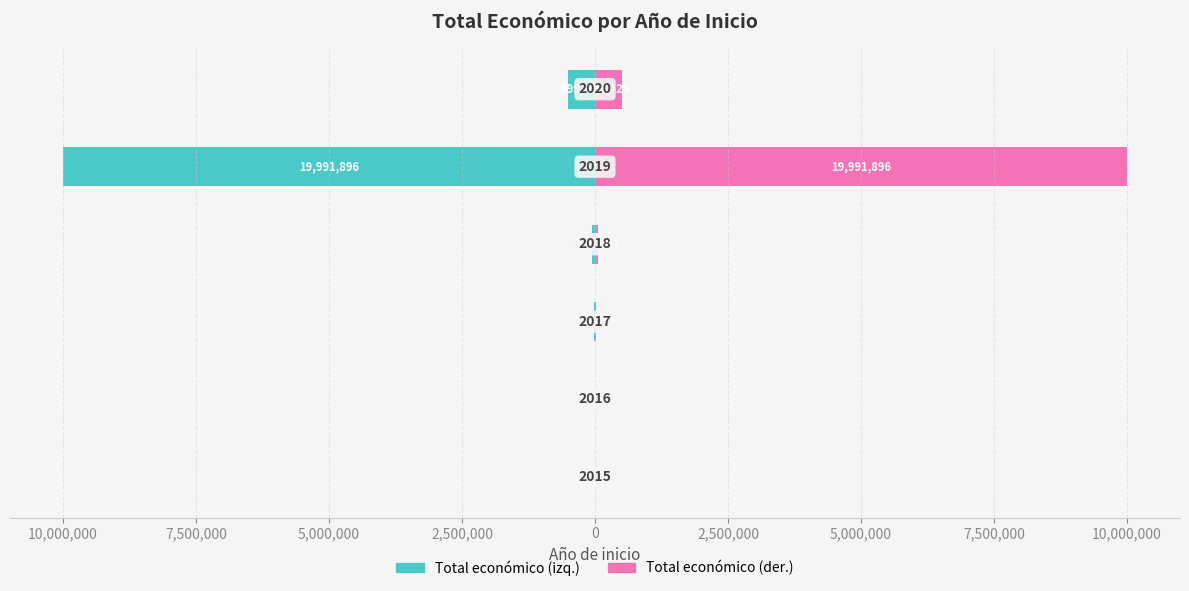

What is the sum of all Inicio (segunda mitad) values?

10585530.5